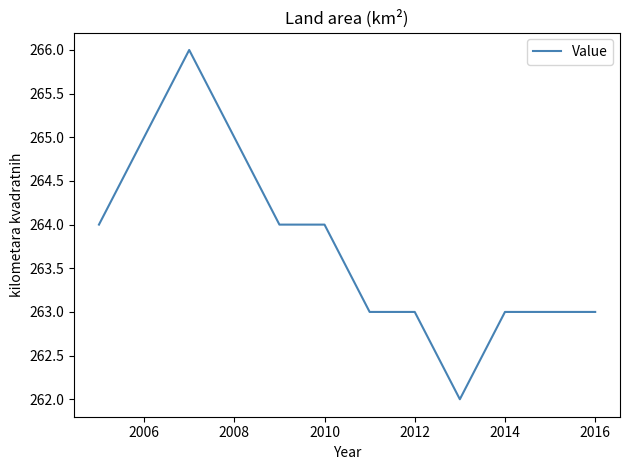

What is the maximum value shown in the chart?

266